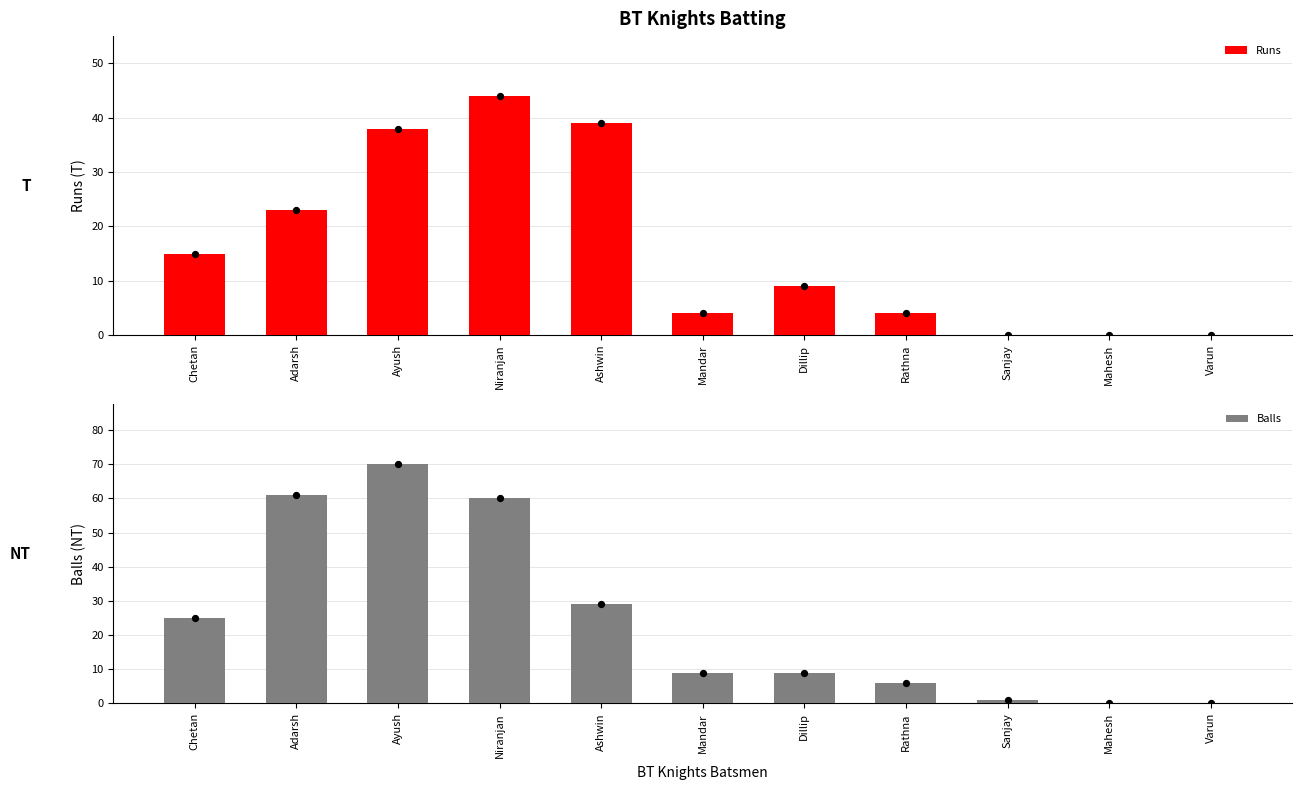

Which series reaches the maximum Y coordinate?

Balls